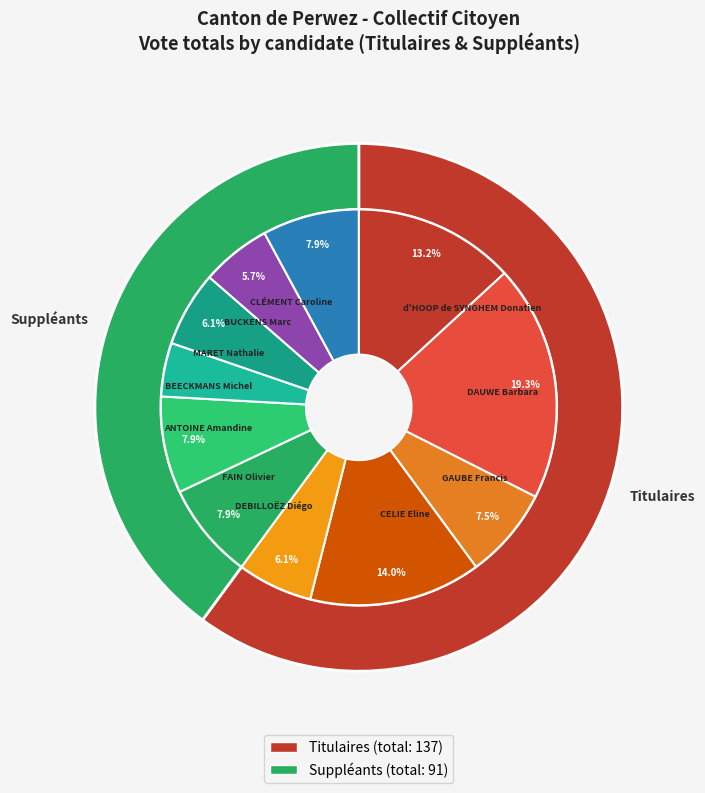

True or false: BUCKENS Marc accounts for 6% of the total.

True